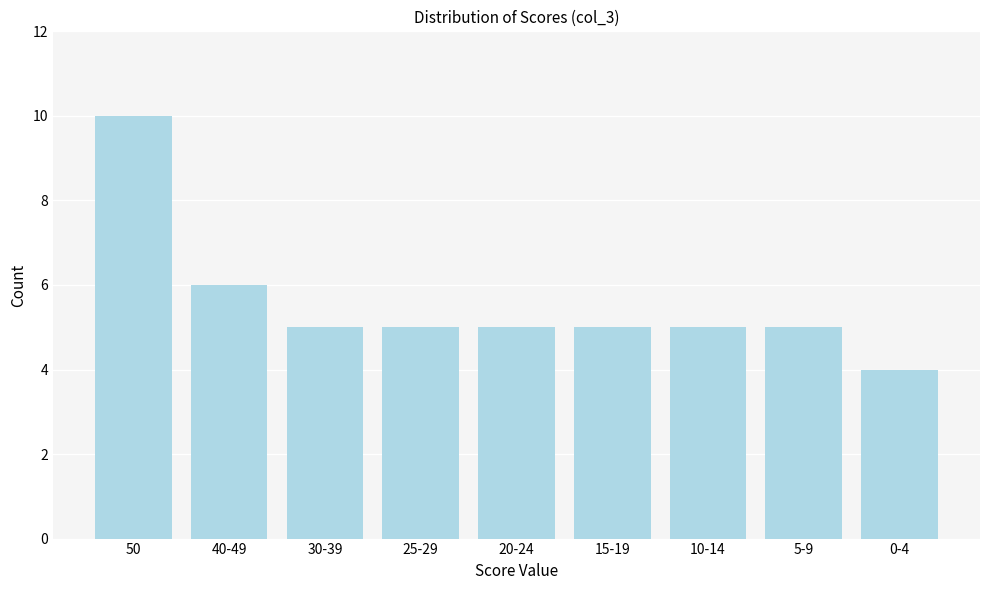

Reading right to left, transcribe all the data shown in this chart.

0-4=4	5-9=5	10-14=5	15-19=5	20-24=5	25-29=5	30-39=5	40-49=6	50=10